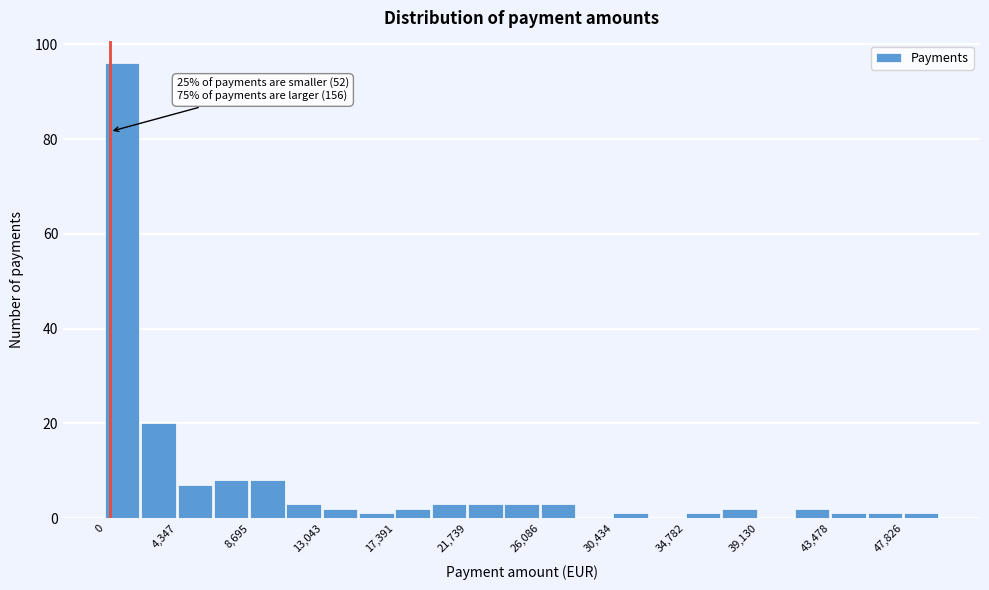

Which range on the x-axis has the tallest bar?

0 to 2000